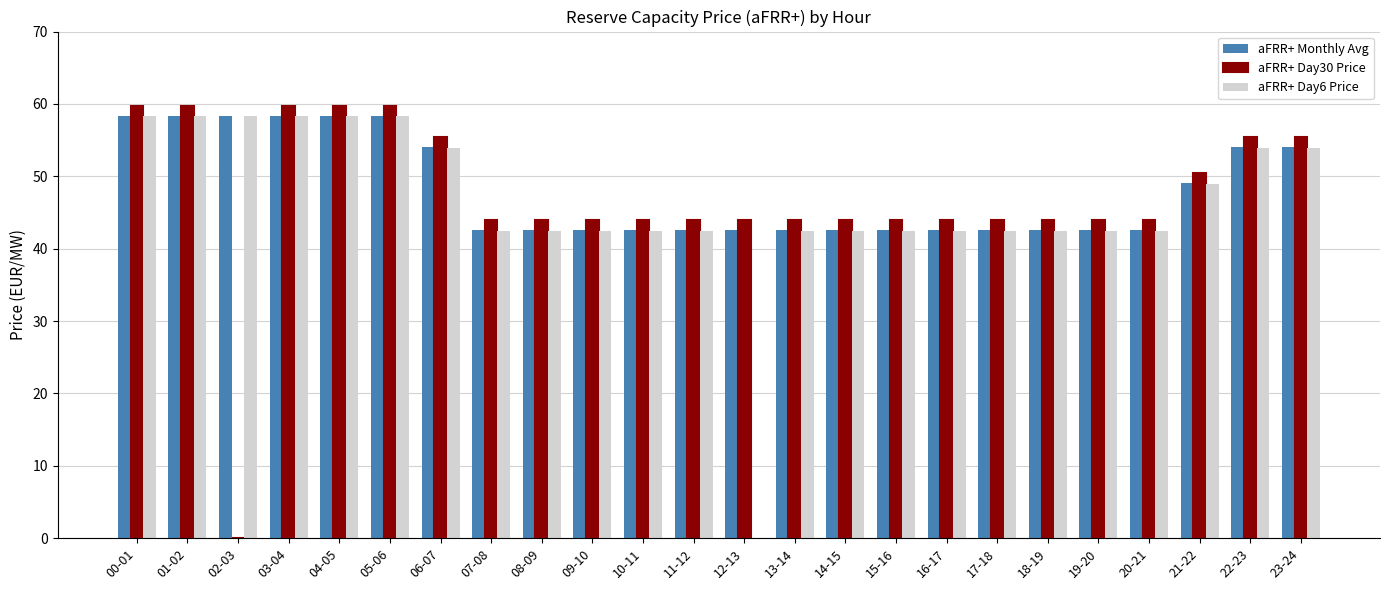

Which series changed the most between 03-04 and 22-23?

aFRR+ Monthly Avg